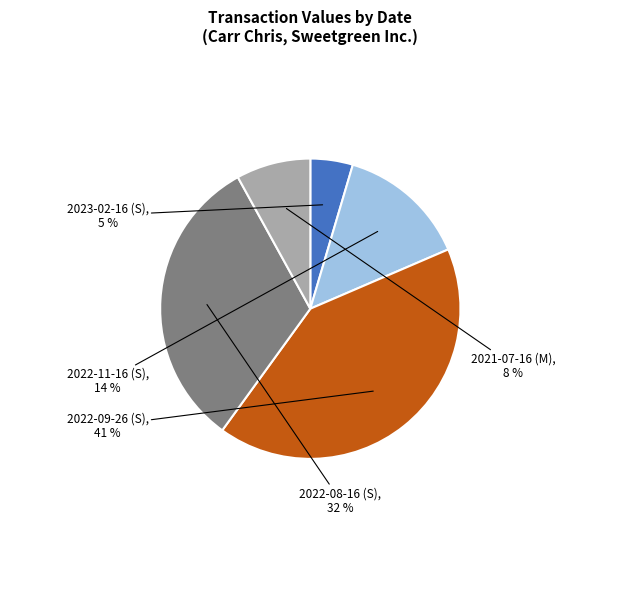

To the nearest percent, what is the average slice percentage?

20%